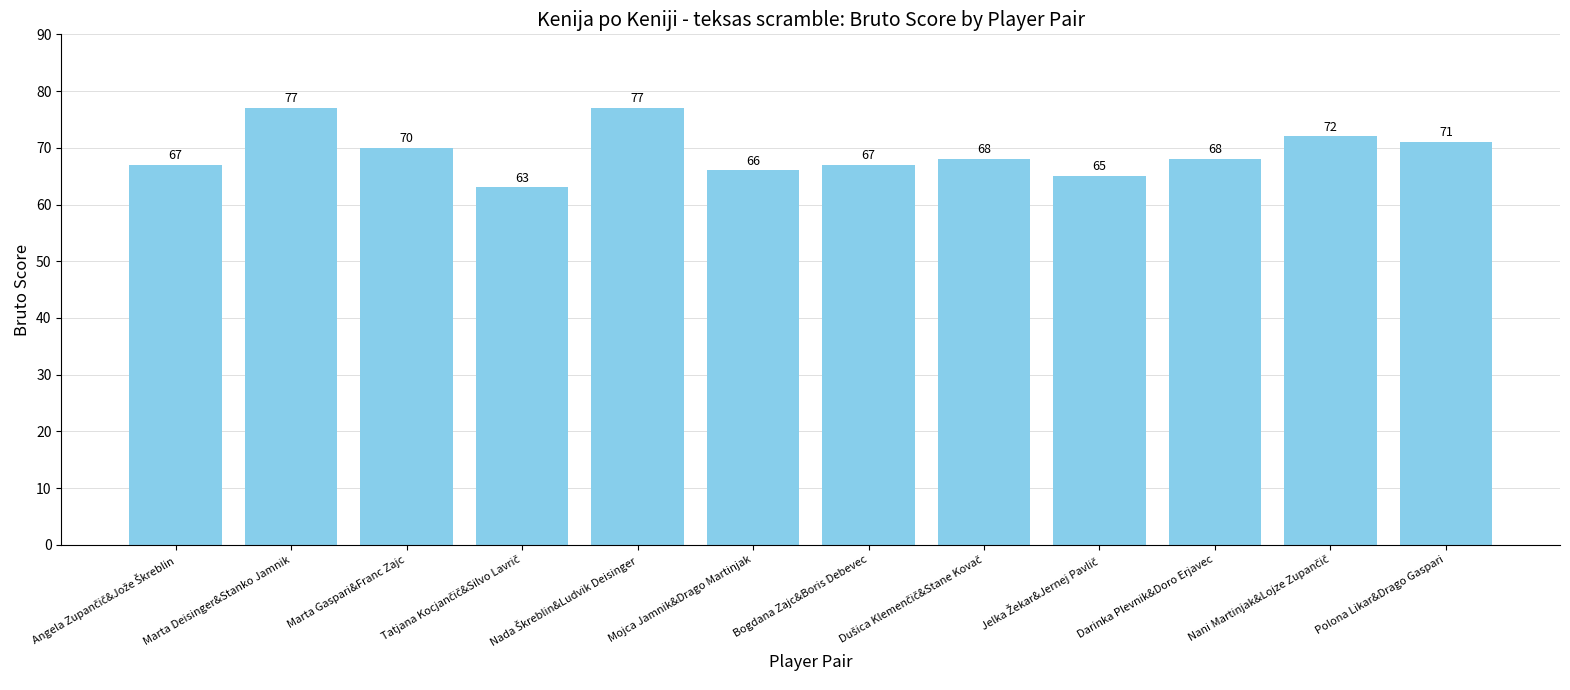

What position from the right is Polona Likar&Drago Gaspari?

1